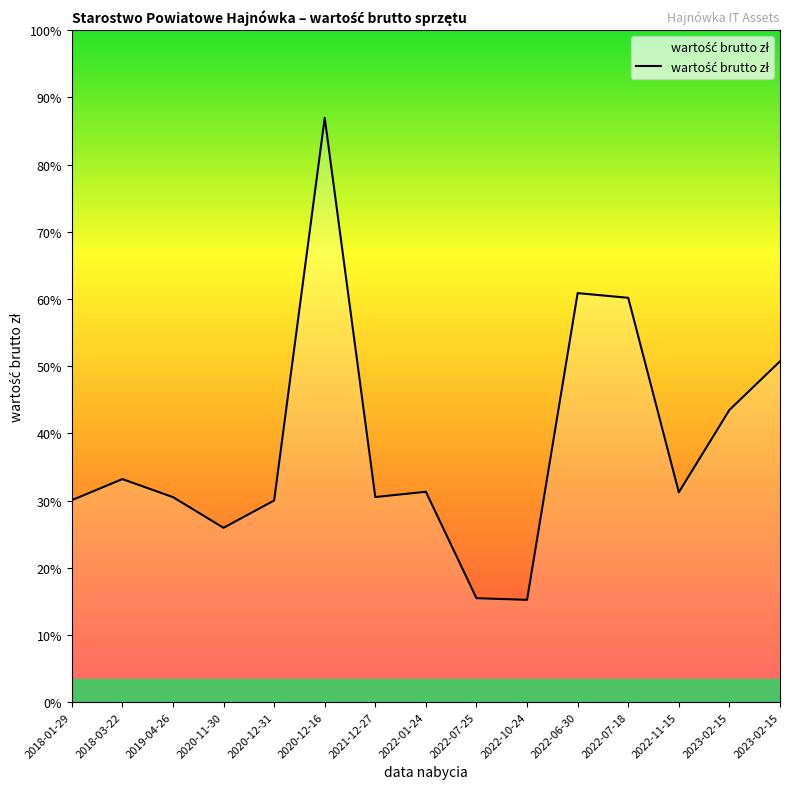

What is the sum of all values?

48852.2